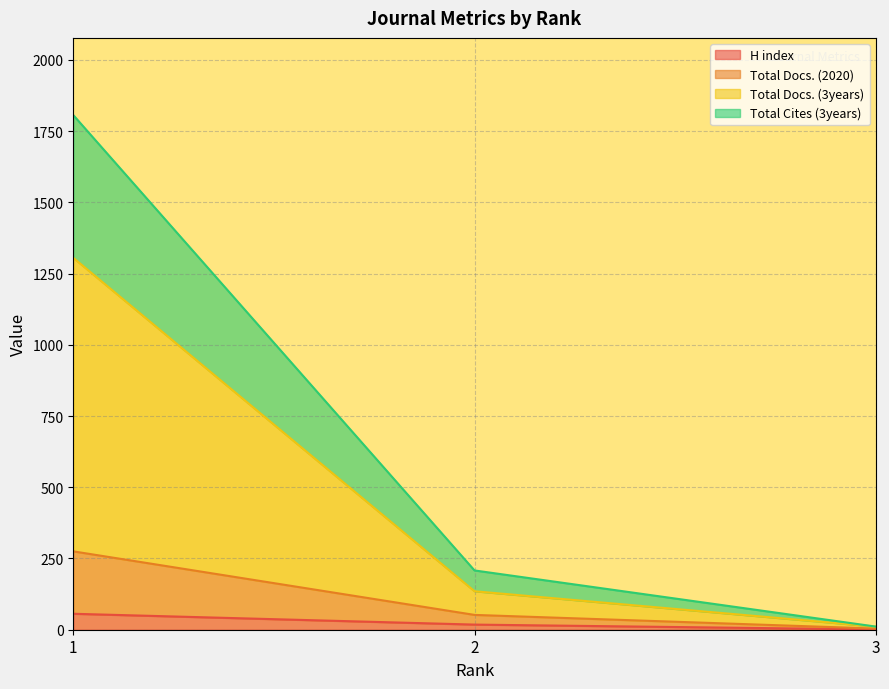

Where is H index nearest to the value 28?

2